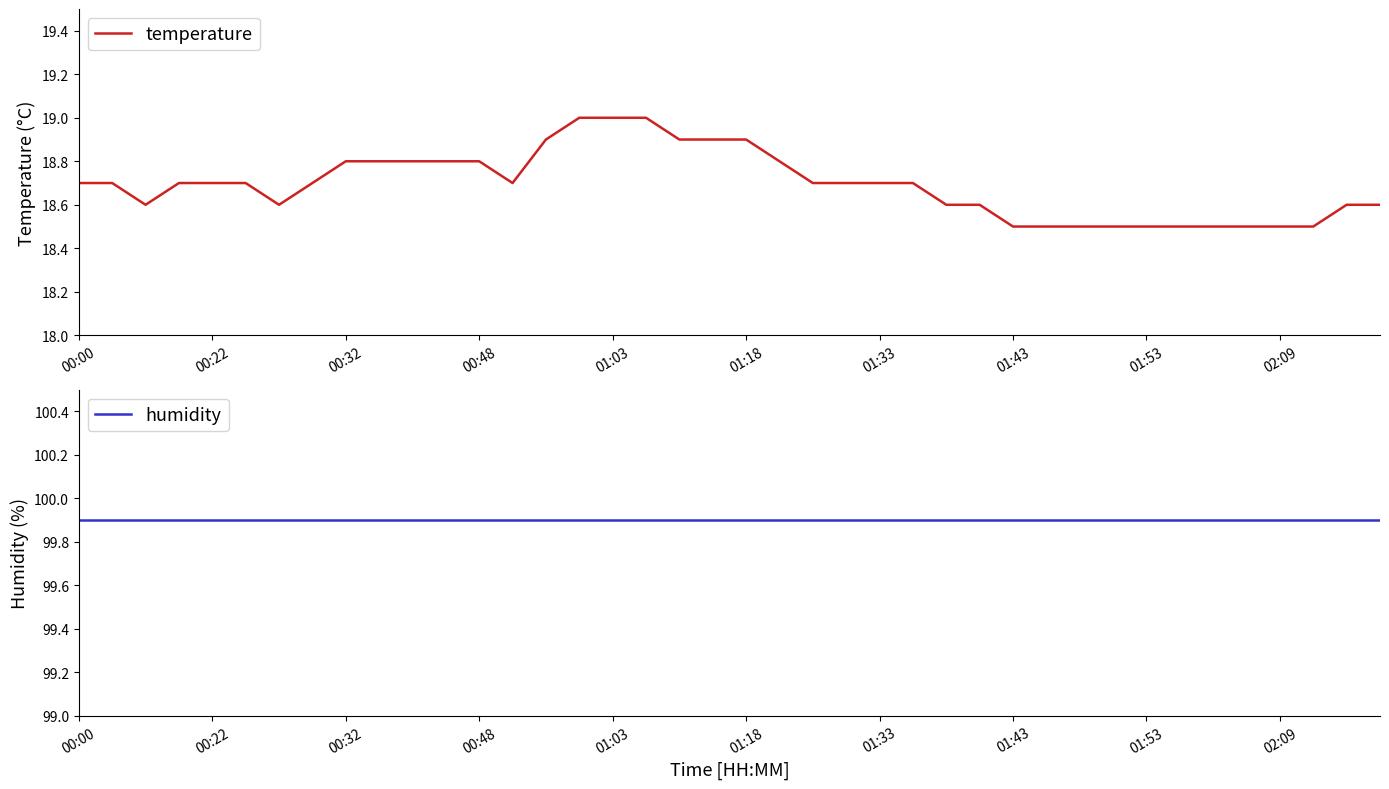

What is the maximum value for temperature?

19.0